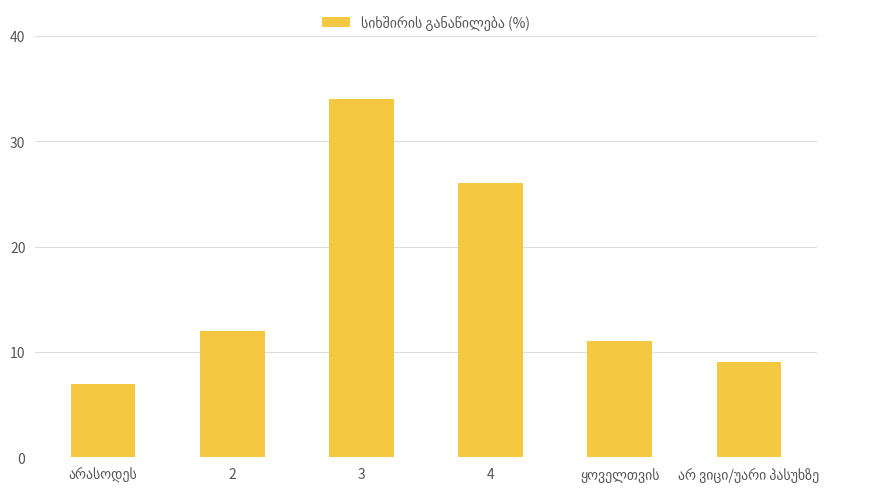

What is the sum of all values?

99